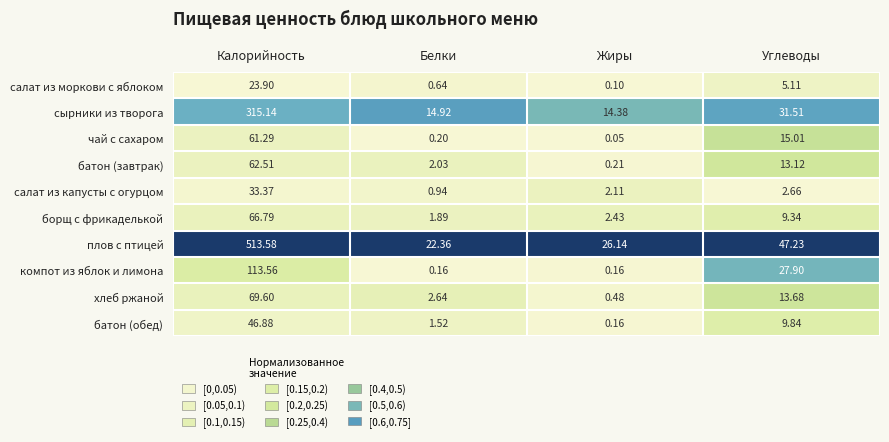

Rank the series by their maximum value, from highest to lowest.

плов с птицей, сырники из творога, компот из яблок и лимона, хлеб ржаной, борщ с фрикаделькой, батон (завтрак), чай с сахаром, батон (обед), салат из капусты с огурцом, салат из моркови с яблоком